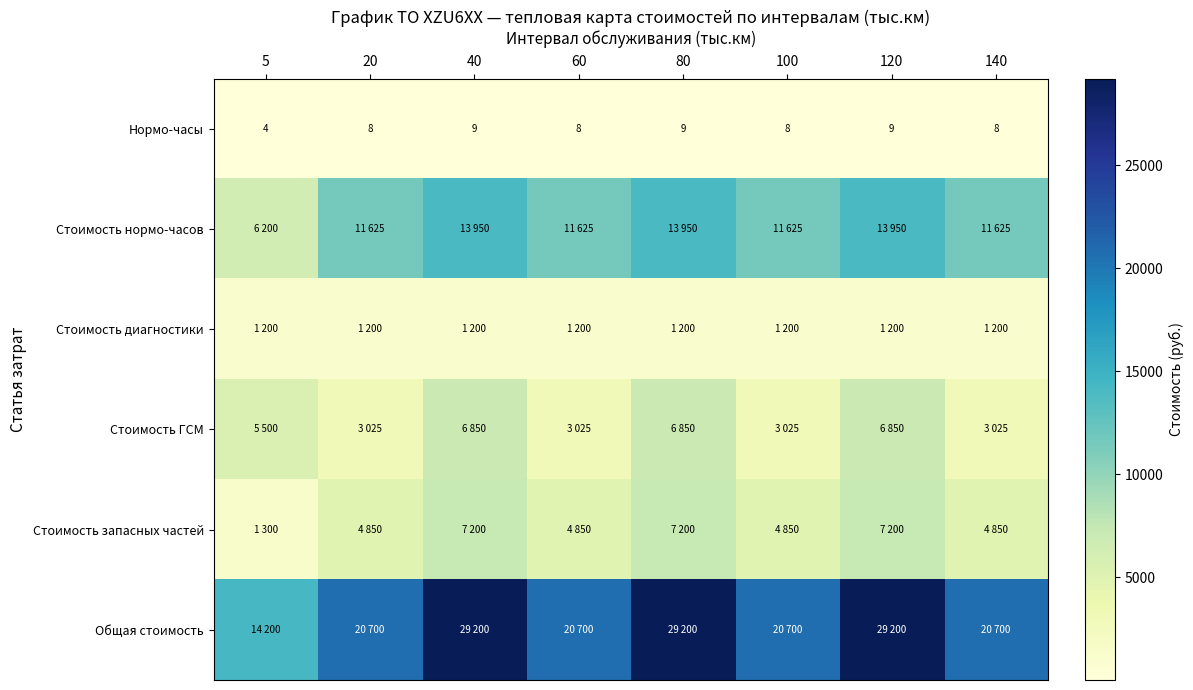

How many distinct data groups are displayed?

6